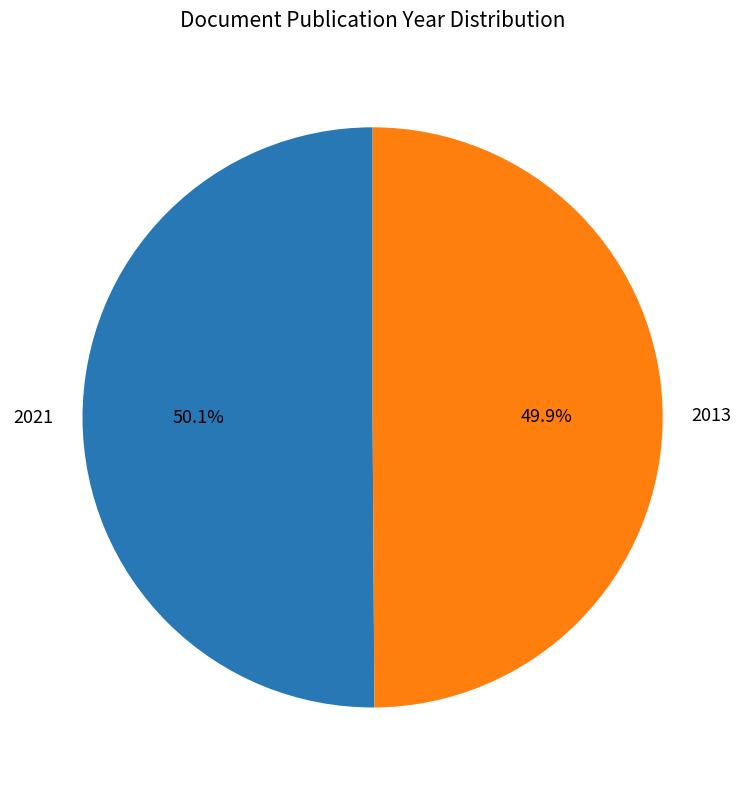

True or false: 2021 accounts for 43% of the total.

False